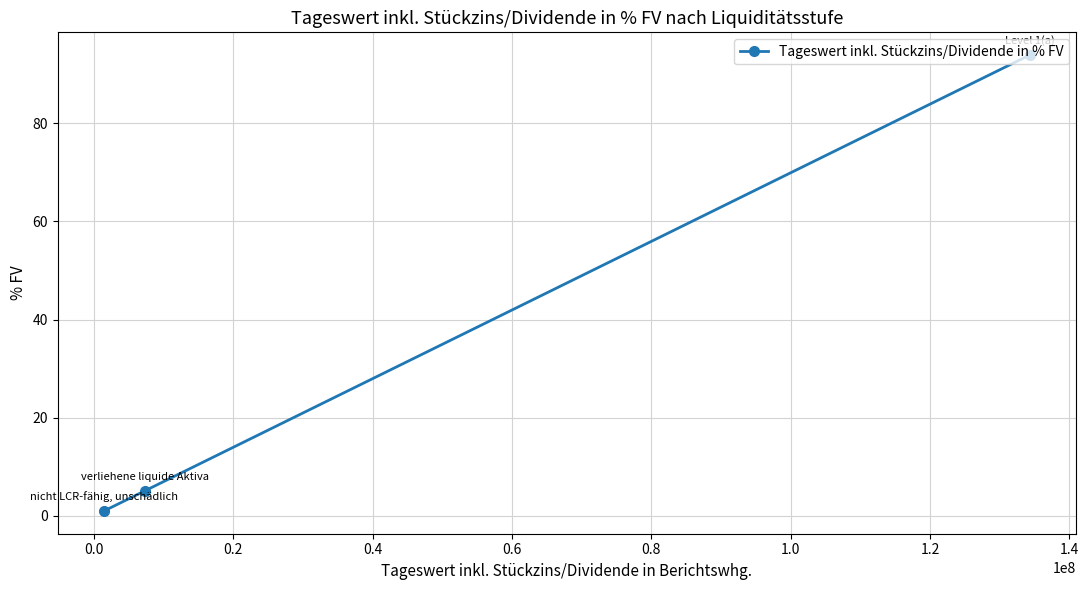

What is the value of the 2nd point from the left?

5.1